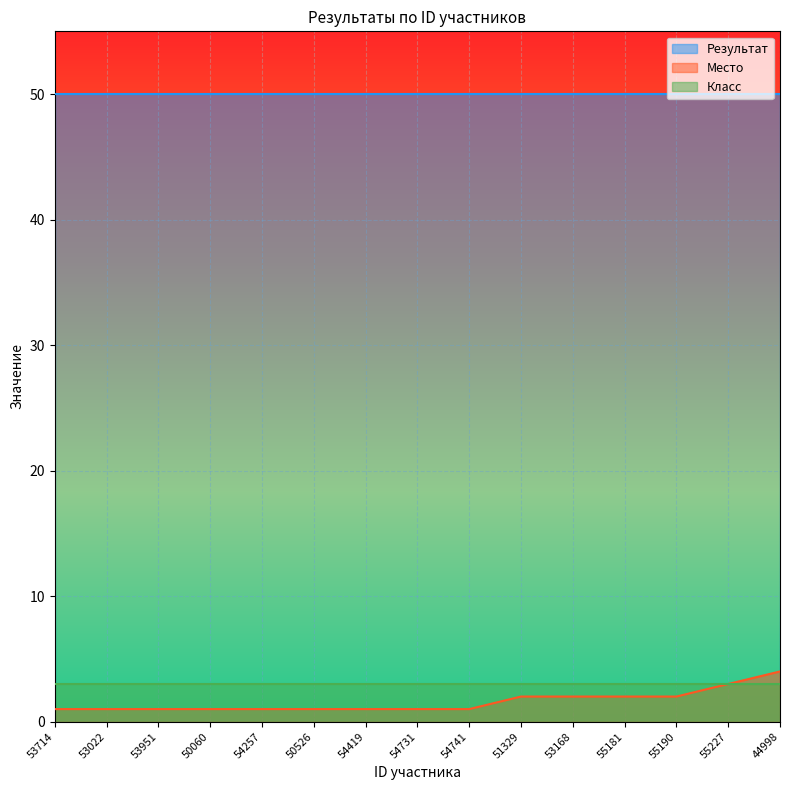

True or false: Место and Класс intersect in this chart.

False